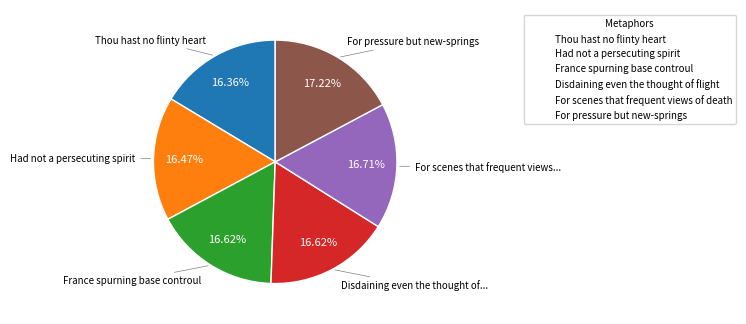

How many slices are in this pie chart?

6